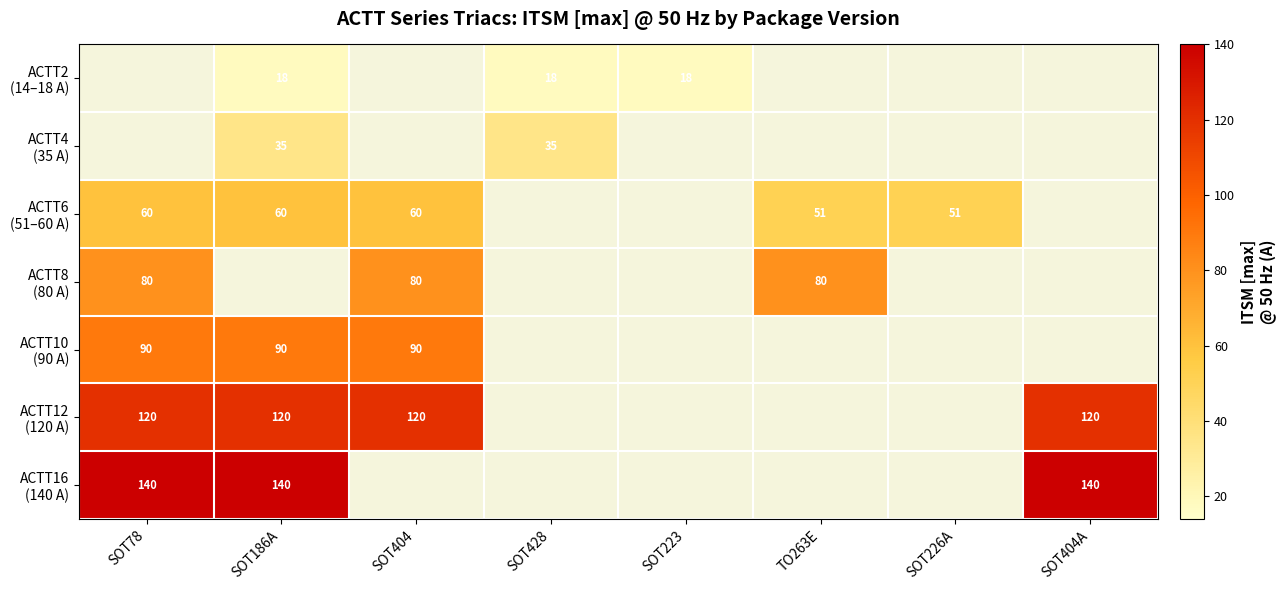

Is the value of ACTT6 (51–60 A) at SOT404A greater than the value of ACTT8 (80 A) at SOT428?

No